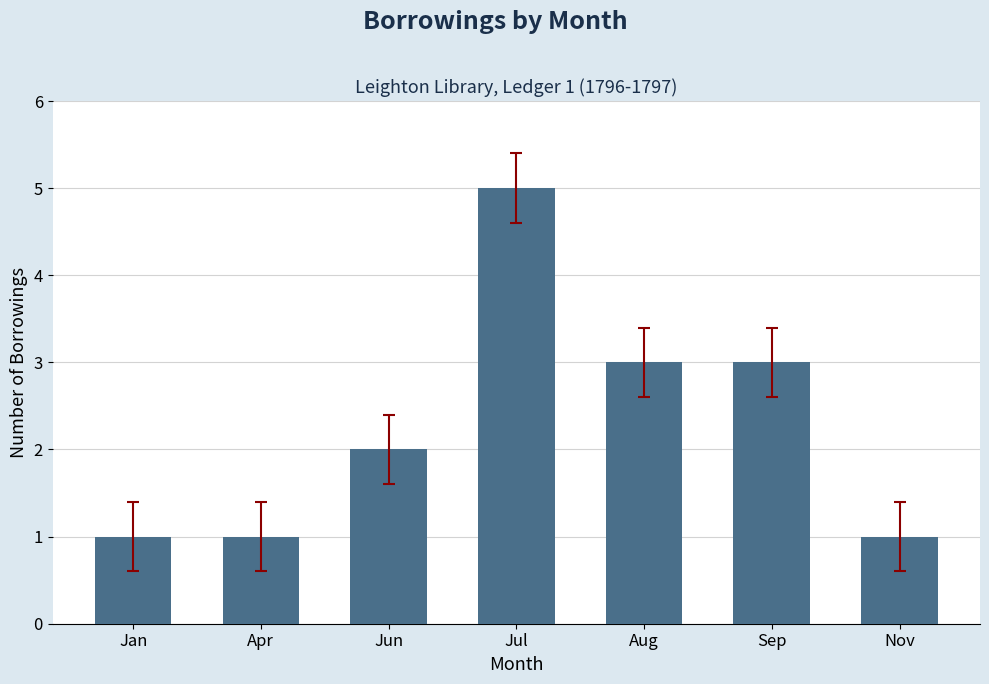

What is the label of the 6th bar from the left?

Sep